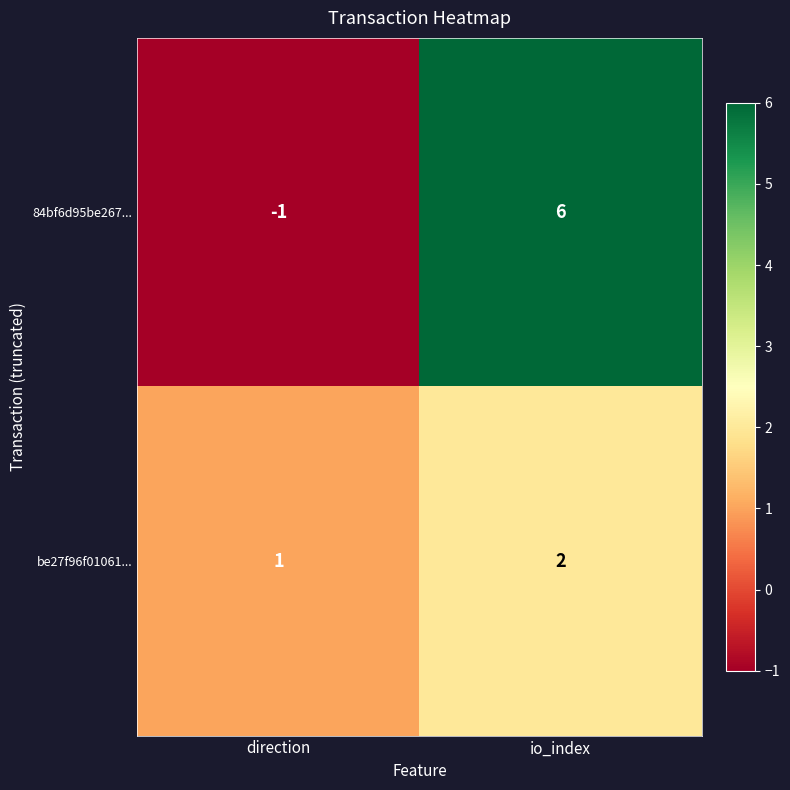

Where is 84bf6d95be267... nearest to the value 2?

direction